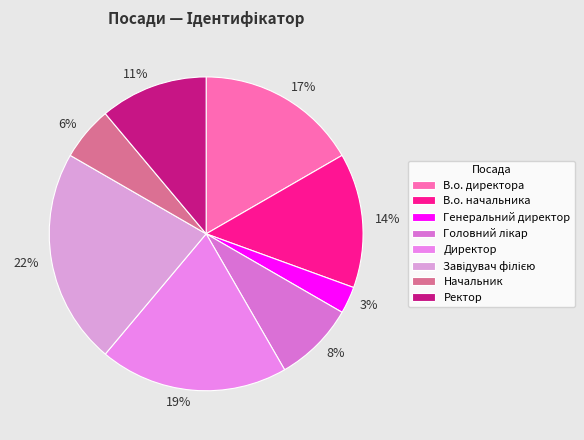

How many slices are in this pie chart?

8